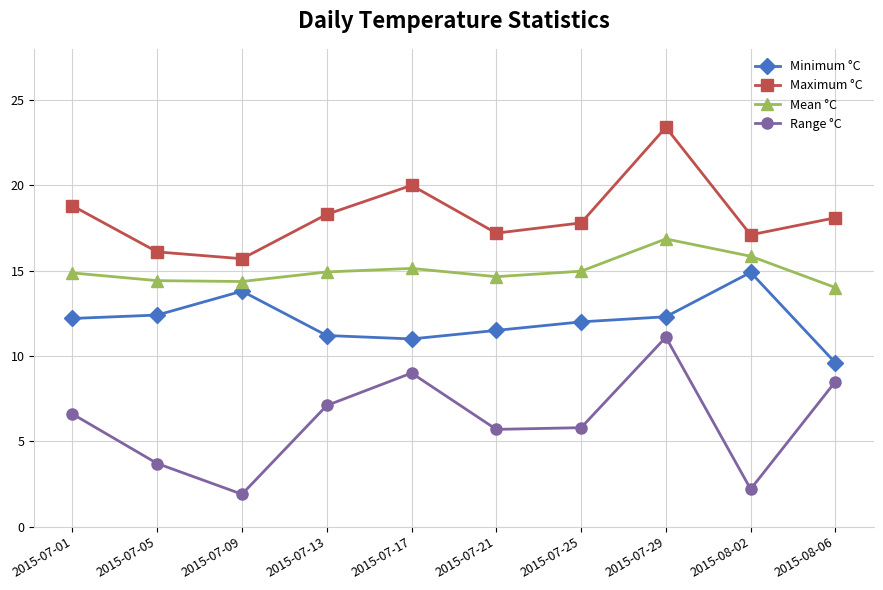

True or false: Minimum °C has more than 1 points higher than both neighbors.

True